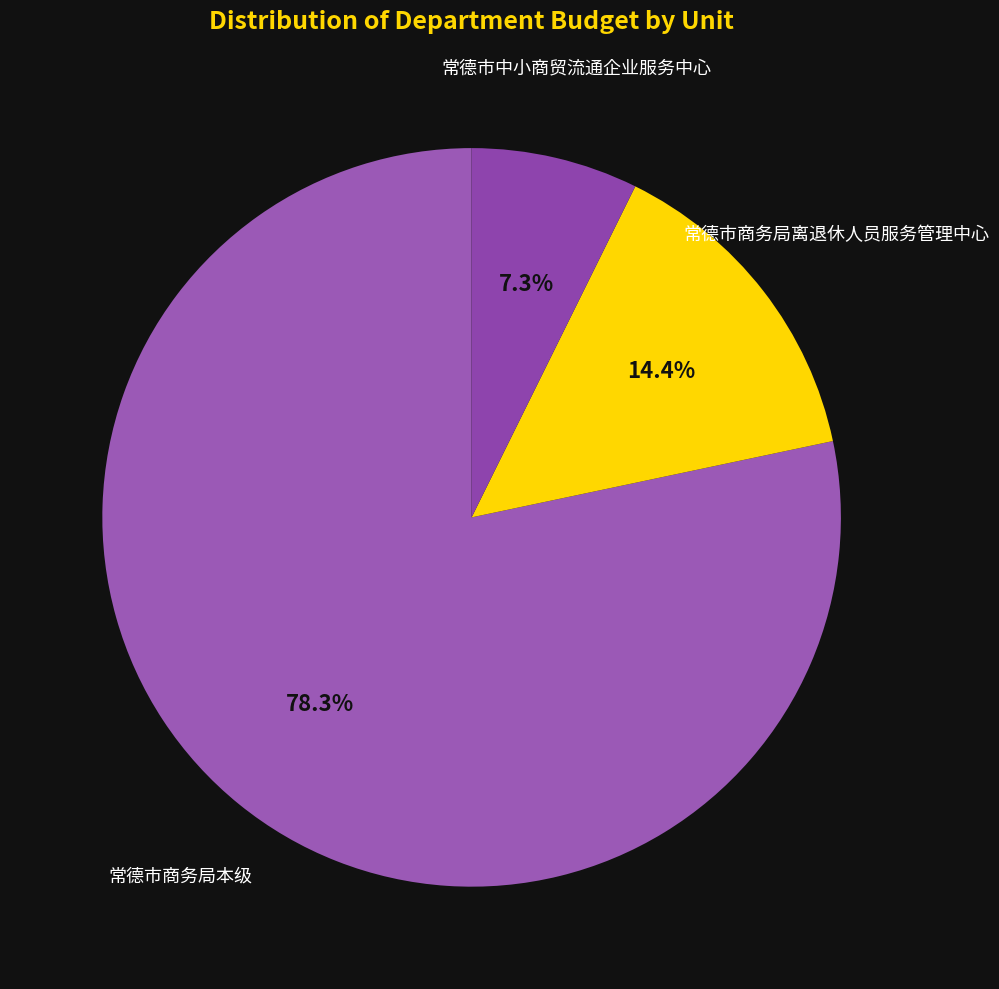

The 常德市中小商贸流通企业服务中心 slice represents 1% of the pie. True or false?

False